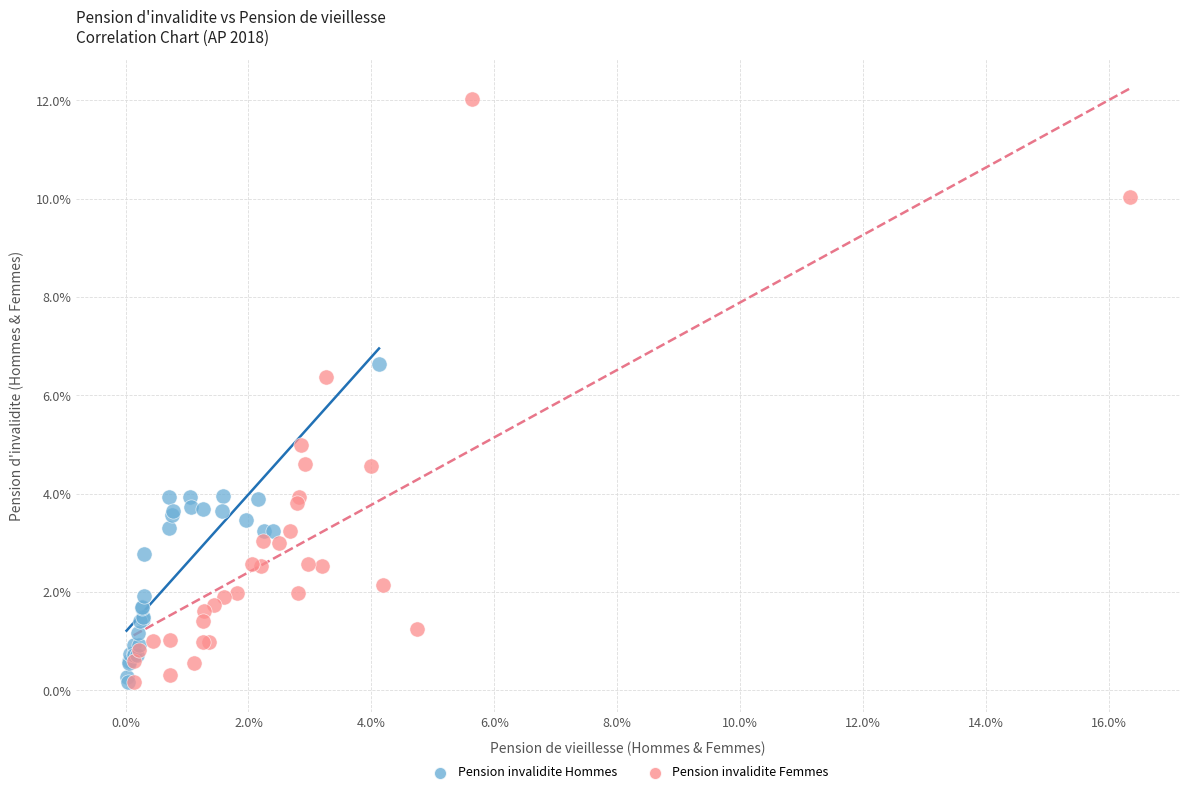

What are all the series names shown in the legend?

Pension invalidite Hommes, Pension invalidite Femmes